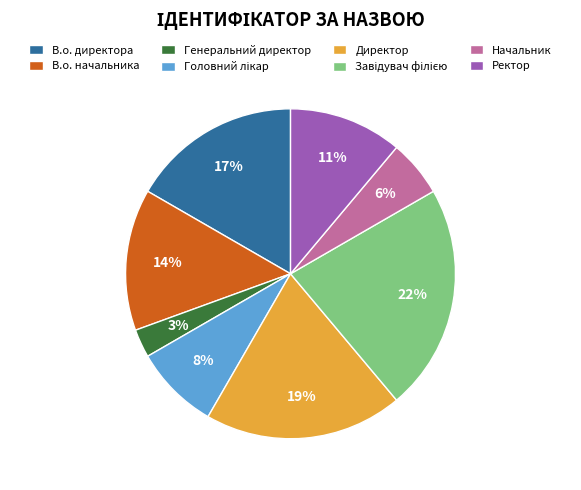

Which has a higher value, Директор or Генеральний директор?

Директор